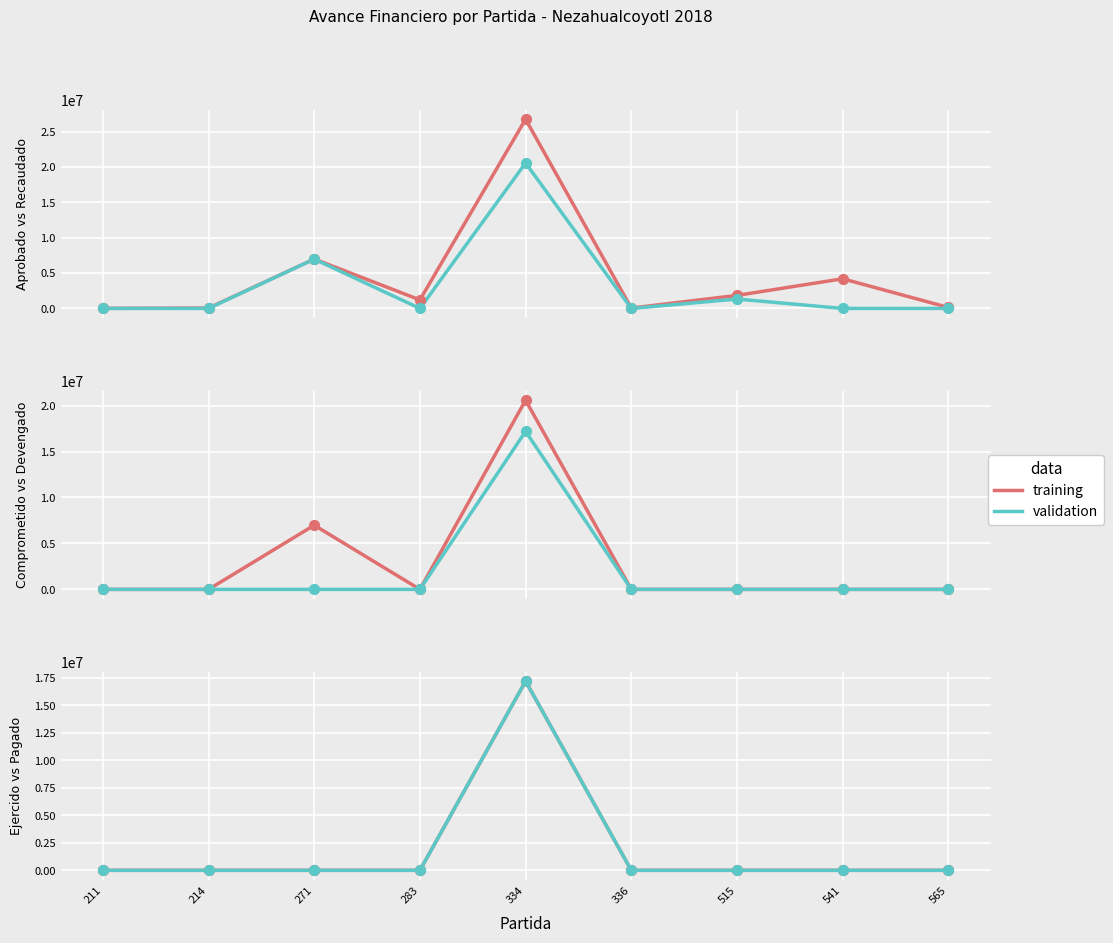

Which series has the largest total across all categories?

Aprobado